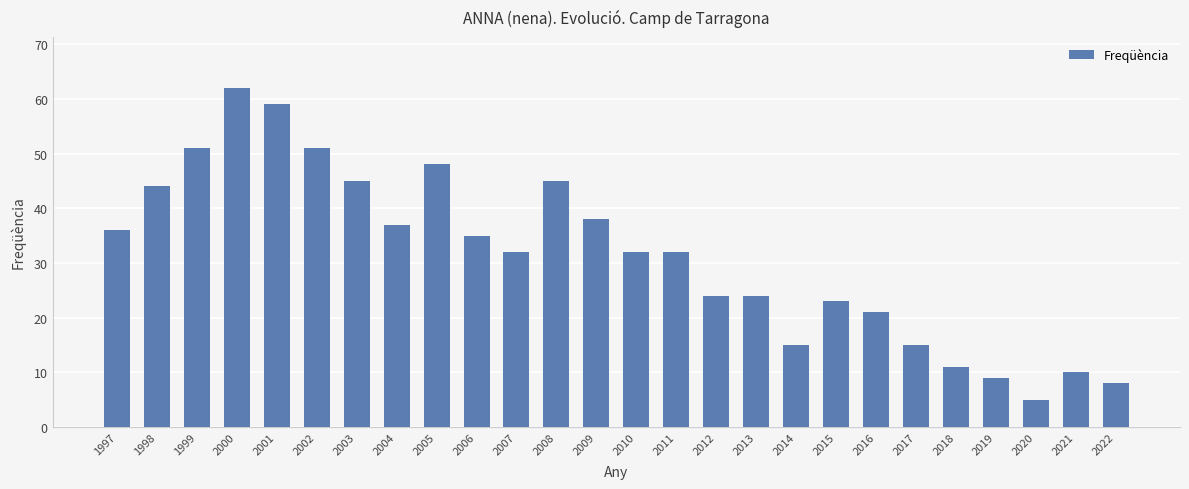

Reading right to left, transcribe all the data shown in this chart.

2022=8	2021=10	2020=5	2019=9	2018=11	2017=15	2016=21	2015=23	2014=15	2013=24	2012=24	2011=32	2010=32	2009=38	2008=45	2007=32	2006=35	2005=48	2004=37	2003=45	2002=51	2001=59	2000=62	1999=51	1998=44	1997=36